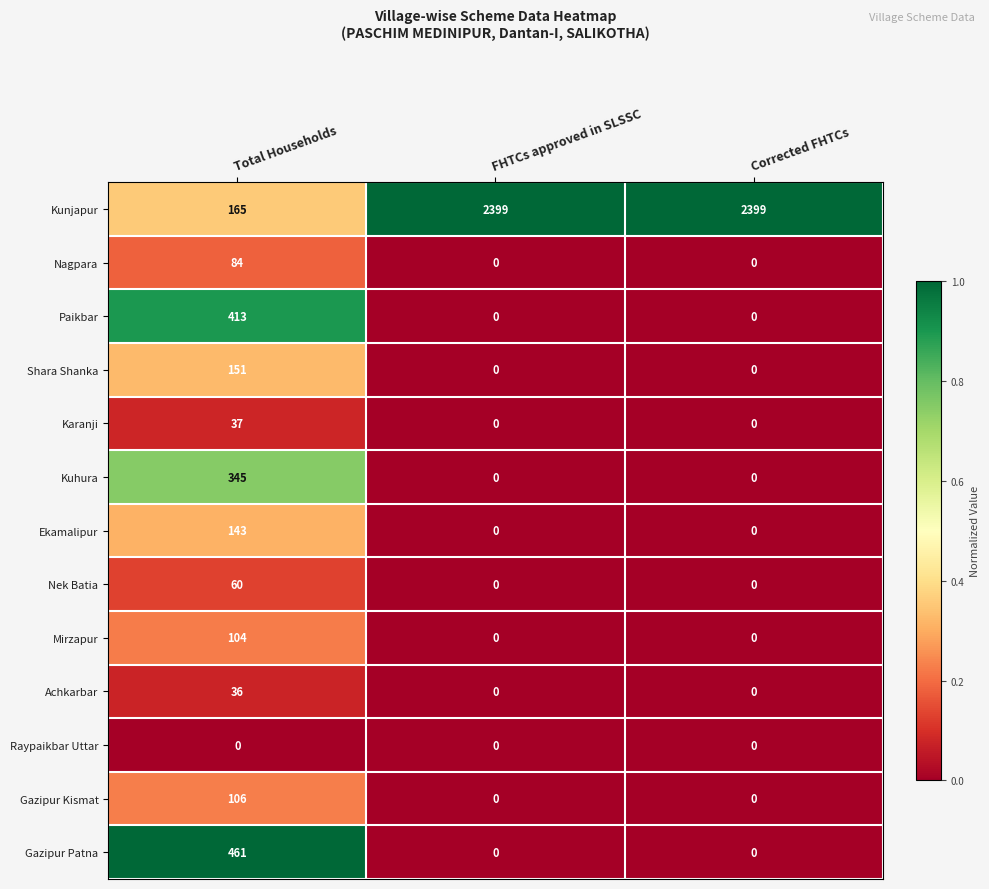

Count the Mirzapur values in the range 0 to 104.

3